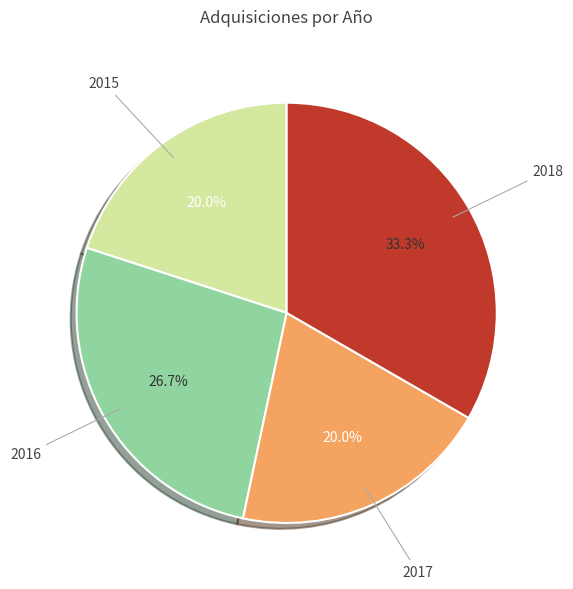

Does any single category account for the majority?

No